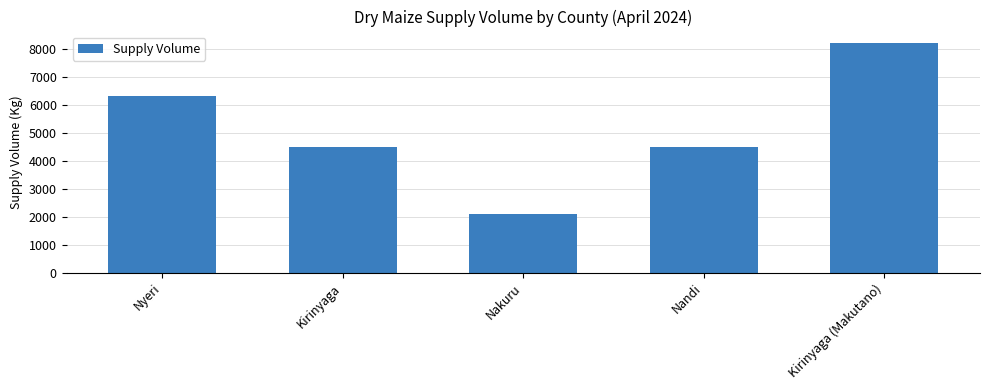

True or false: the data shows 2326 at Nyeri.

False